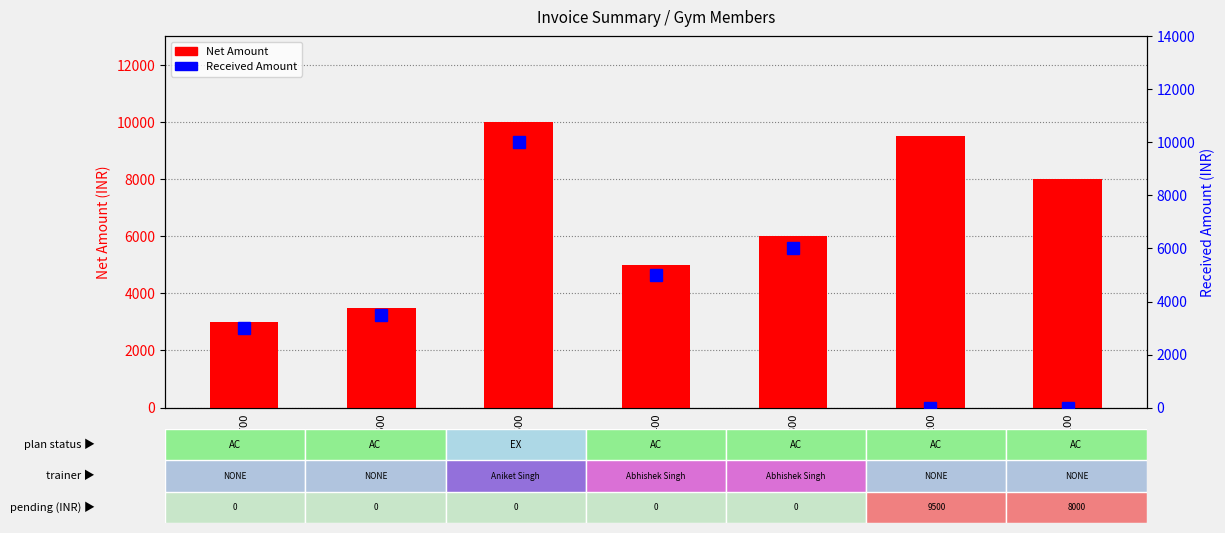

What is the difference between the maximum and minimum values in the Net Amount series?

7000